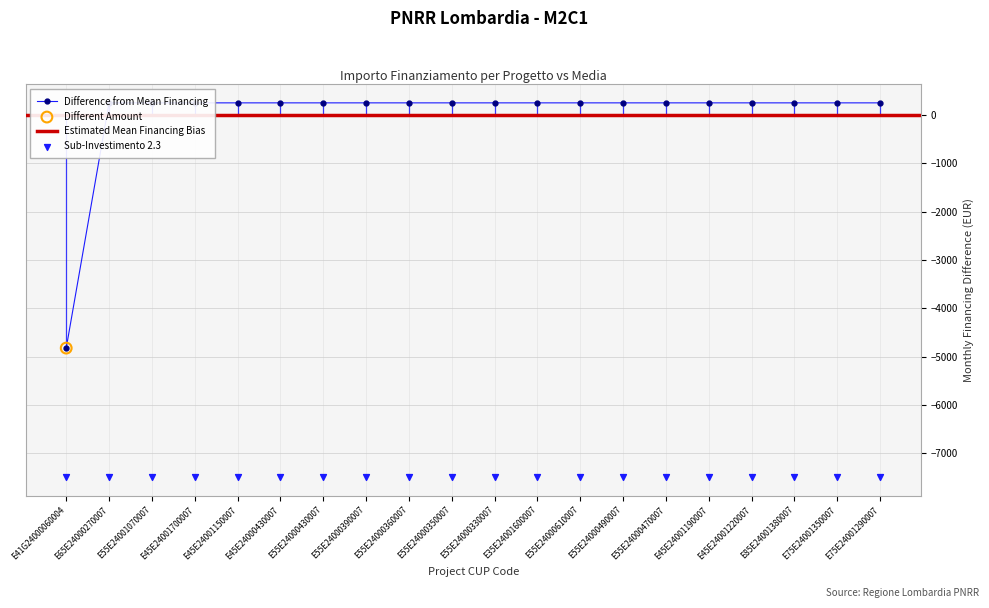

What is the ratio of the value at E55E24001070007 to the value at E55E24000390007?

1.0